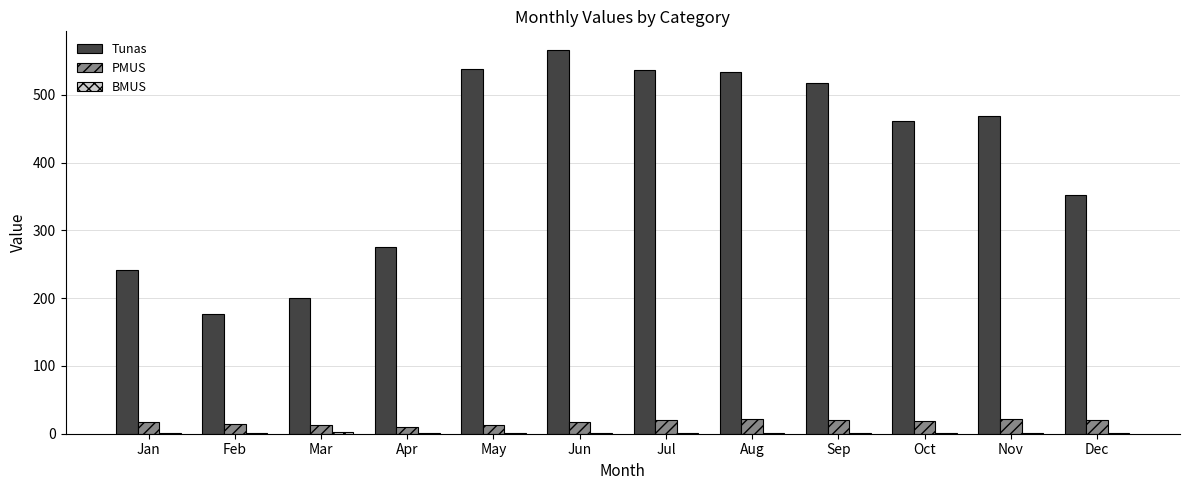

What is the maximum value for PMUS?

21.5